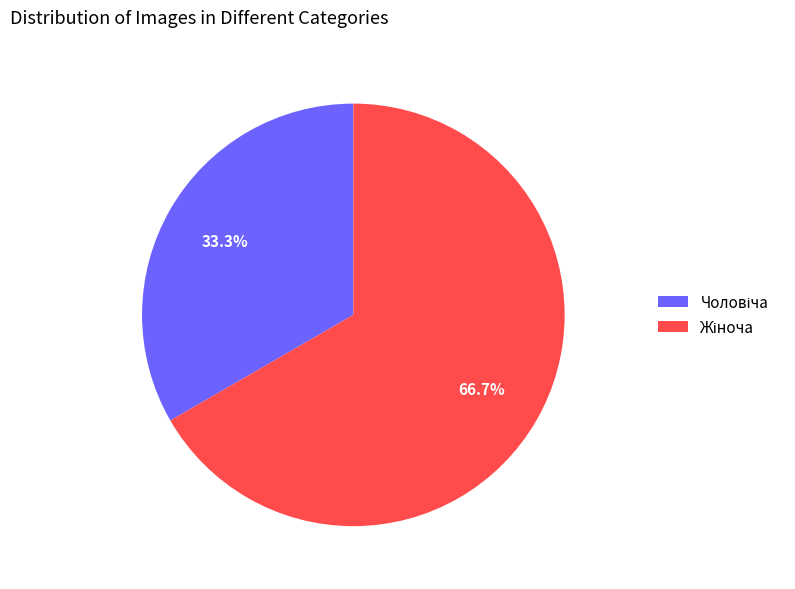

How many slices are in this pie chart?

2